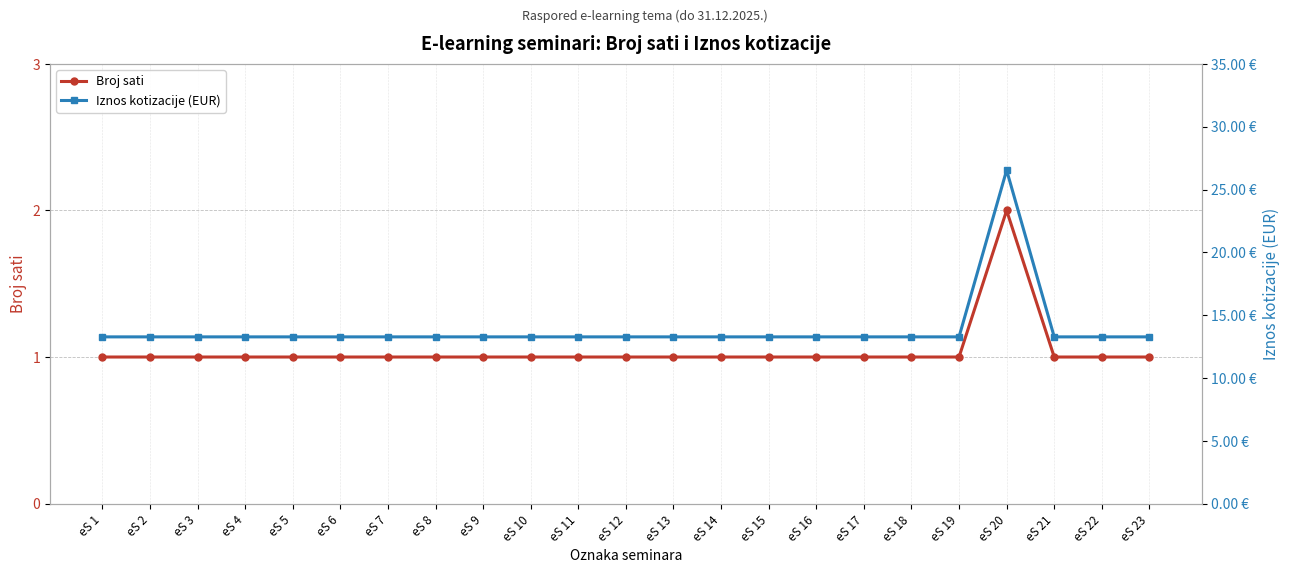

Rank the series at eS 13 from highest to lowest value.

Iznos kotizacije (EUR), Broj sati